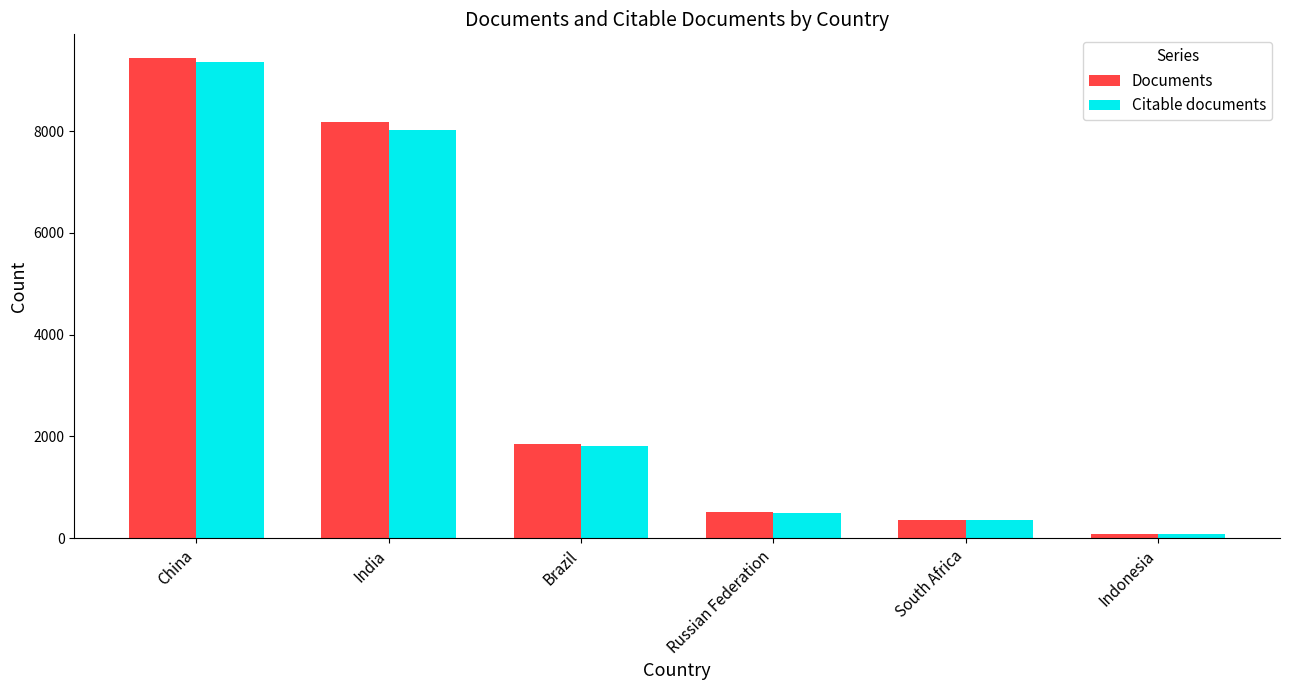

What is the total value across all series at Indonesia?

180